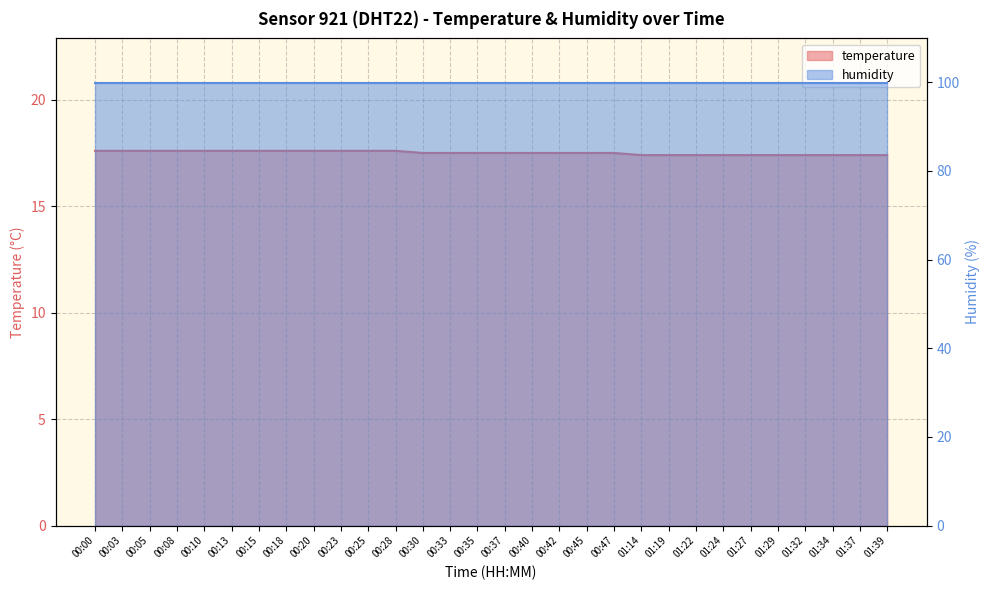

List the labels in order of value, smallest first.

01:14, 01:19, 01:22, 01:24, 01:27, 01:29, 01:32, 01:34, 01:37, 01:39, 00:30, 00:33, 00:35, 00:37, 00:40, 00:42, 00:45, 00:47, 00:00, 00:03, 00:05, 00:08, 00:10, 00:13, 00:15, 00:18, 00:20, 00:23, 00:25, 00:28